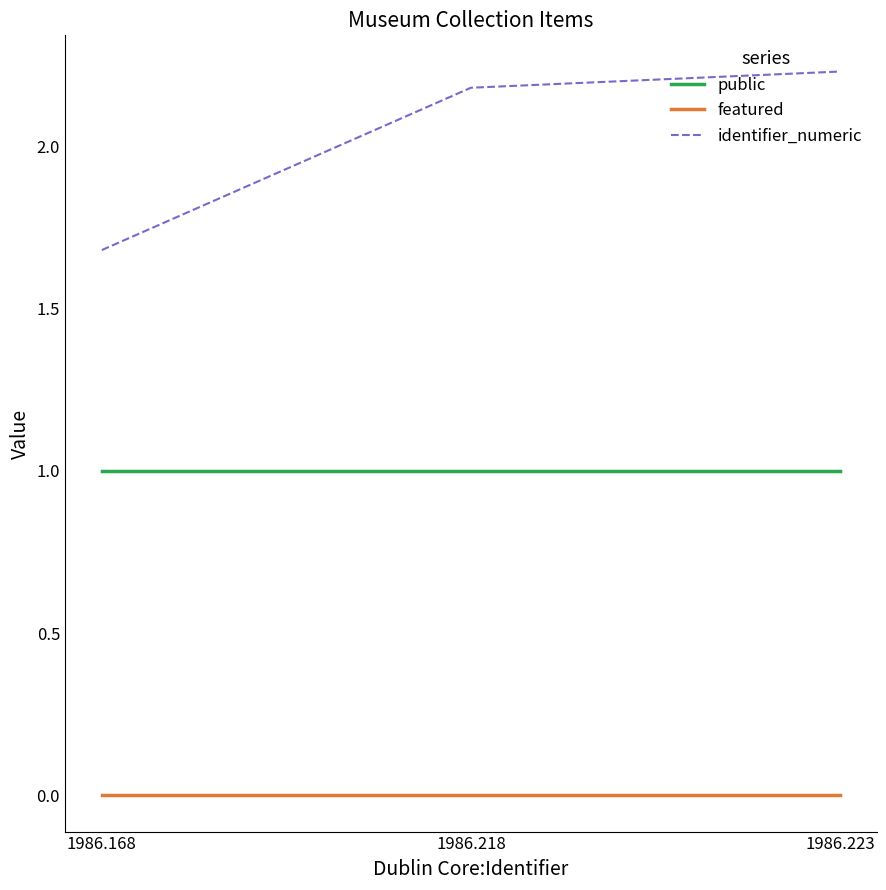

Which series has the largest total across all categories?

identifier_numeric